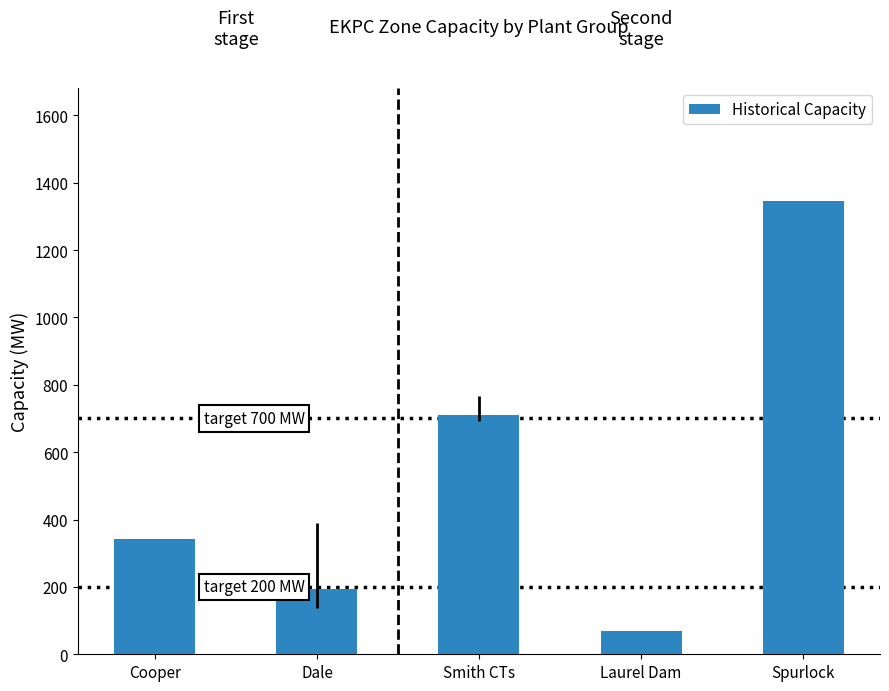

Which has a higher value, Spurlock or Smith CTs?

Spurlock